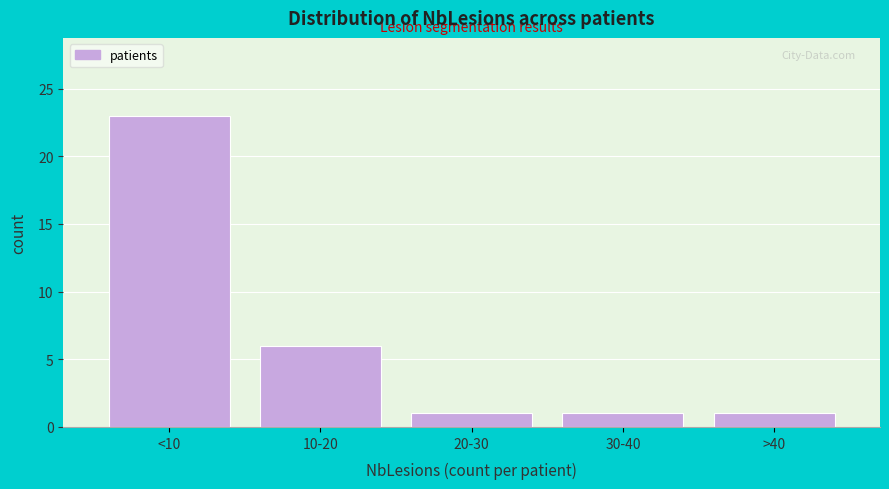

Reading right to left, transcribe all the data shown in this chart.

>40=1	30-40=1	20-30=1	10-20=6	<10=23